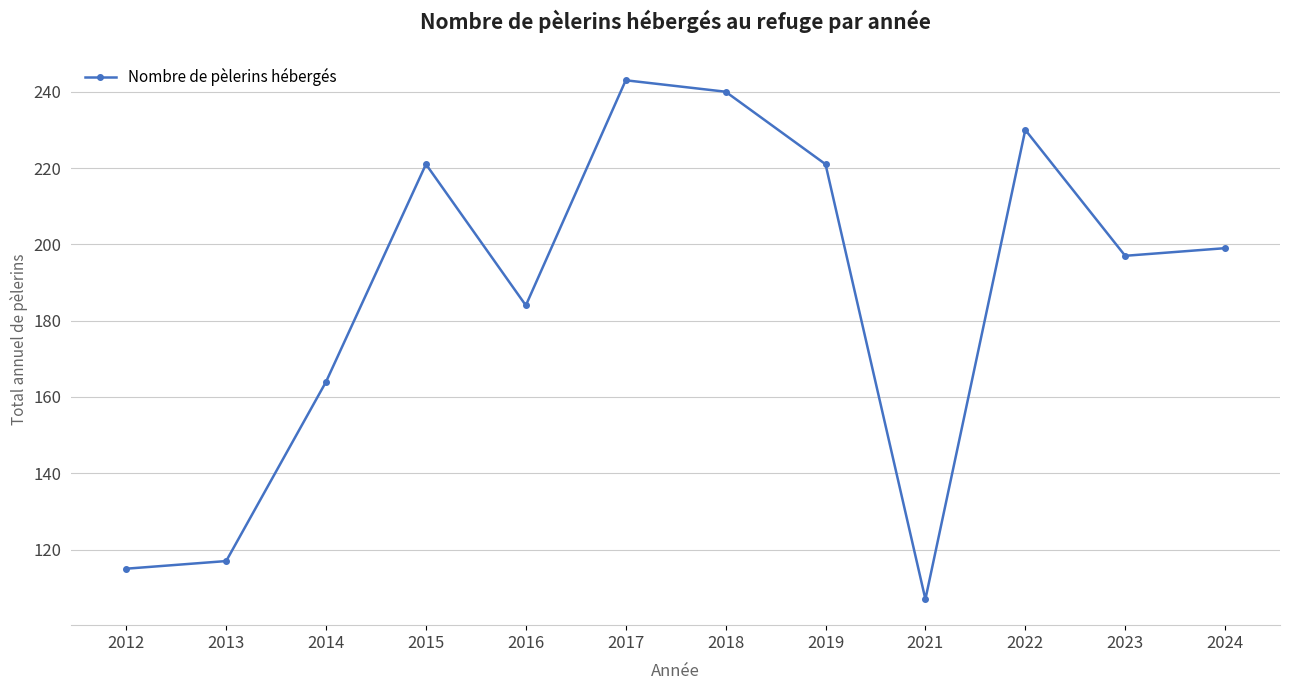

What is the value of the 1st point from the left?

115